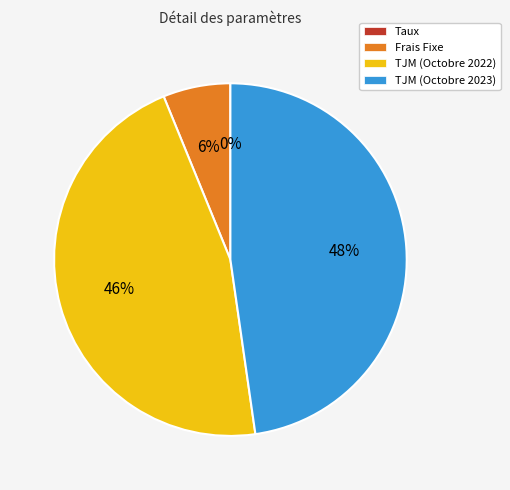

The TJM (Octobre 2023) slice represents 41% of the pie. True or false?

False